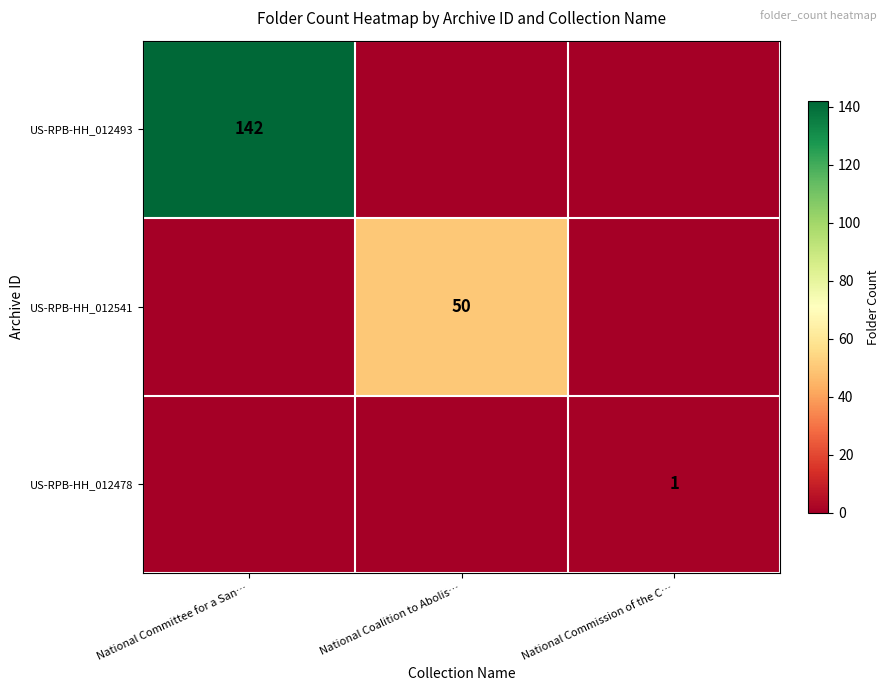

How many distinct data groups are displayed?

3